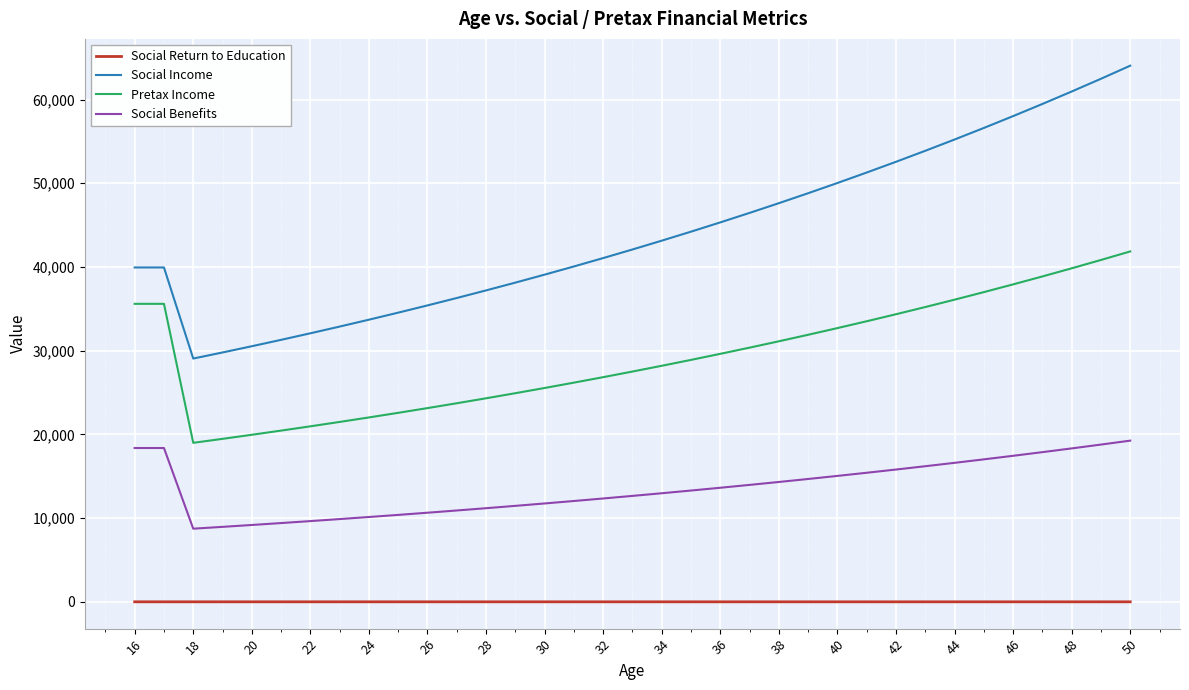

List the series in order of their overall mean, lowest first.

Social Return to Education, Social Benefits, Pretax Income, Social Income